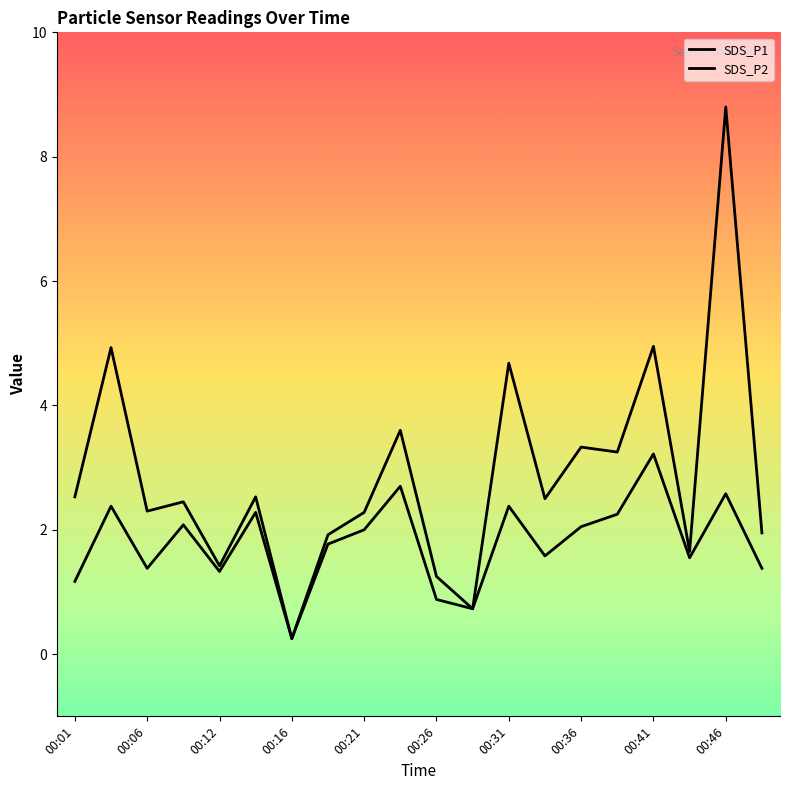

How many interior local peaks does the SDS_P1 series have?

8